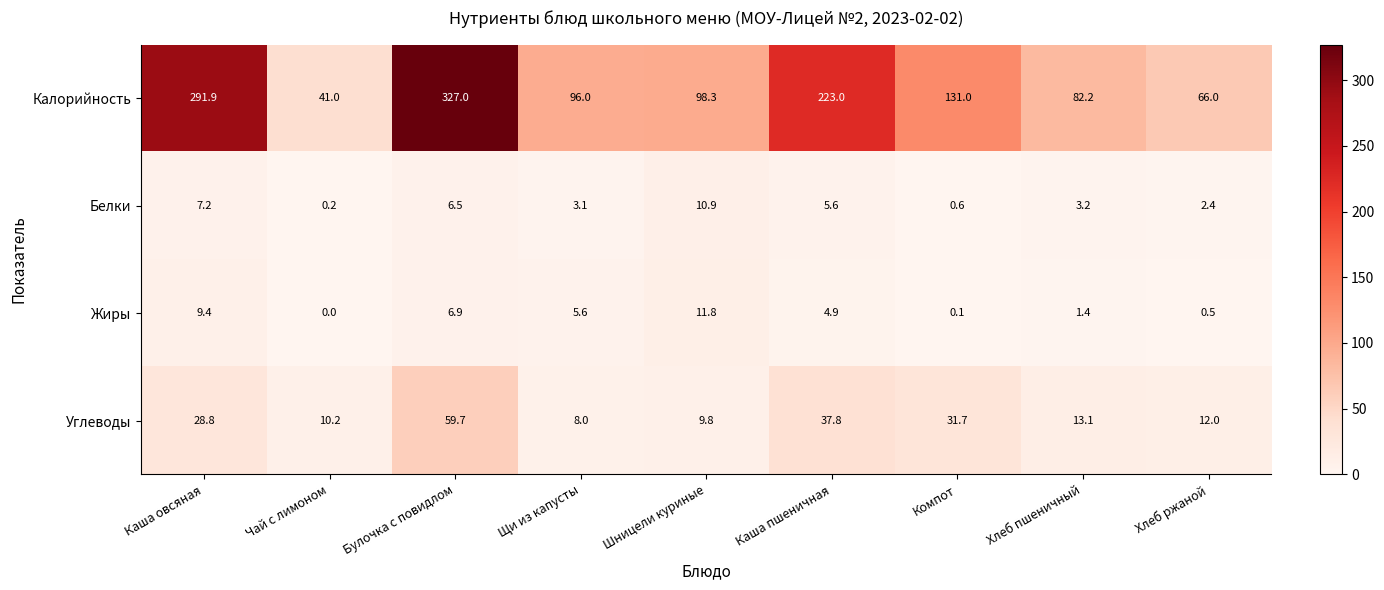

Read the Белки value at Каша пшеничная.

5.6